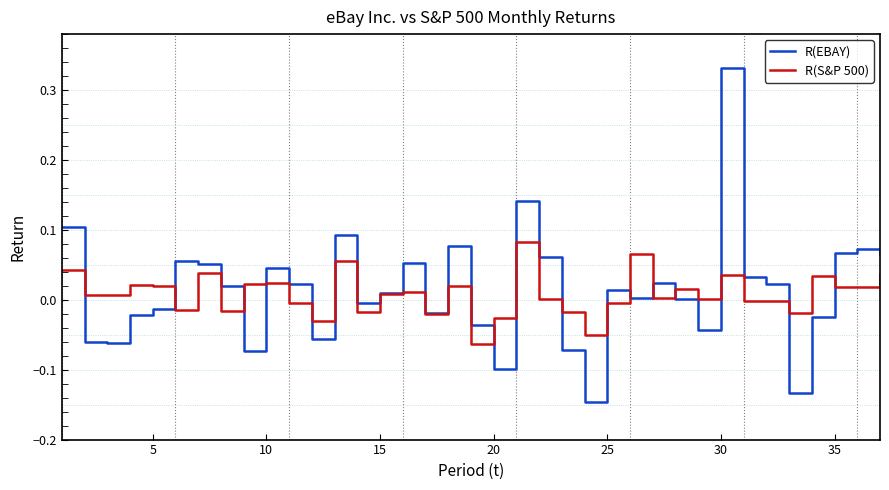

How many series are shown in this chart?

2